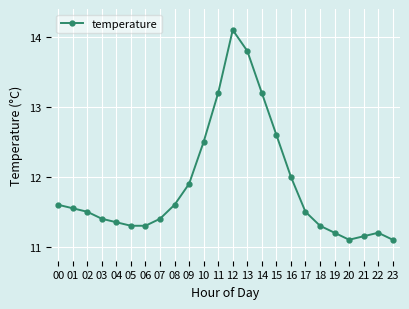

What is the maximum value shown in the chart?

14.1